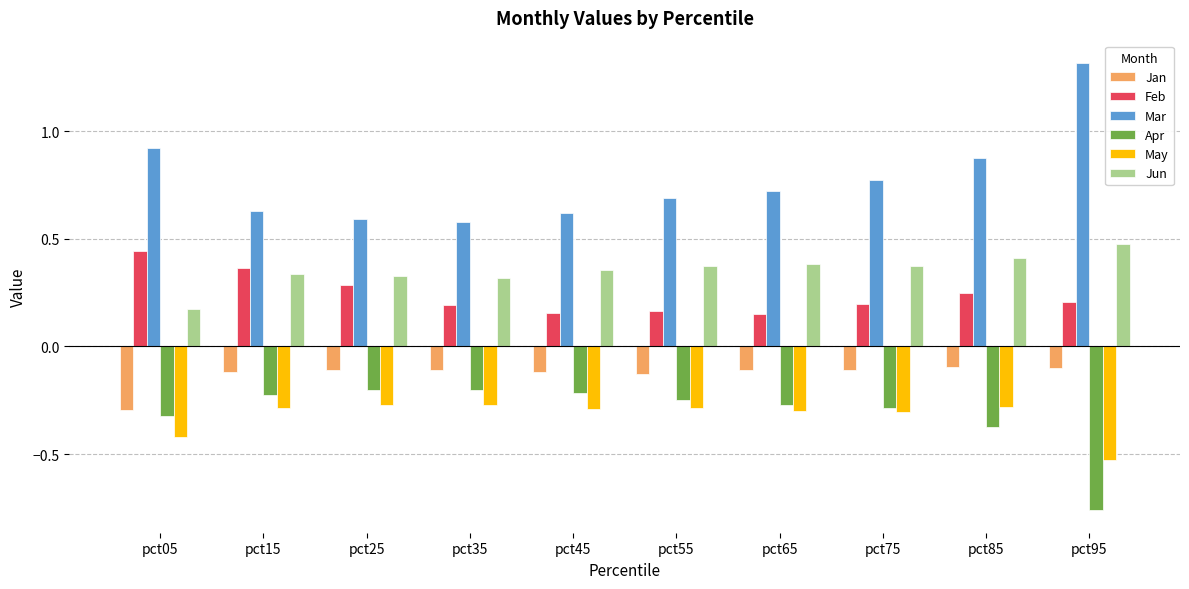

Is it true that Feb equals 0.2 at pct25?

False